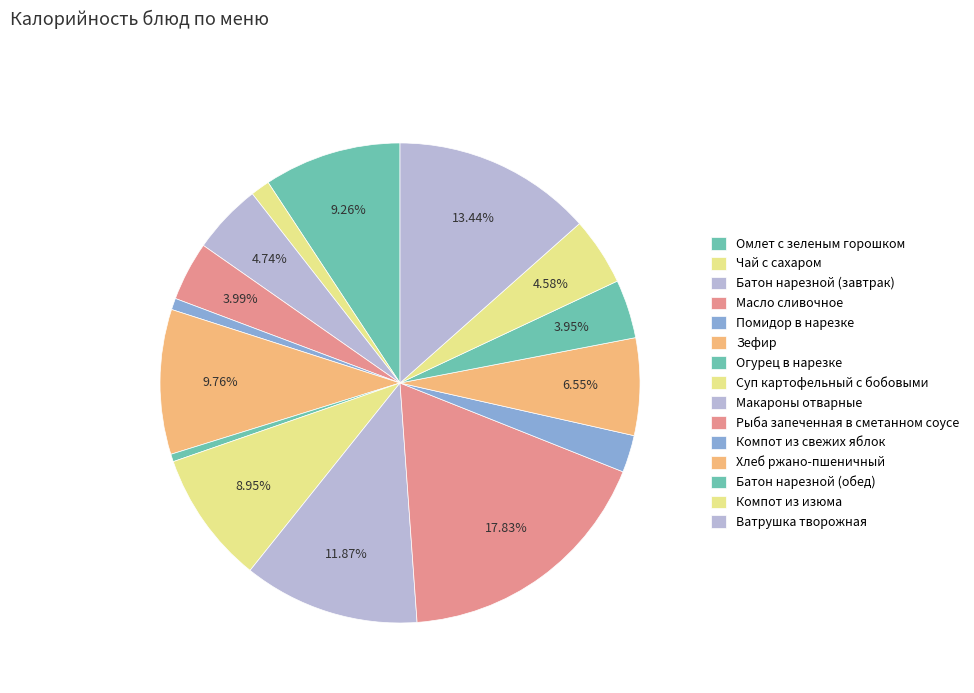

To the nearest percent, what percentage of the pie is Помидор в нарезке?

1%